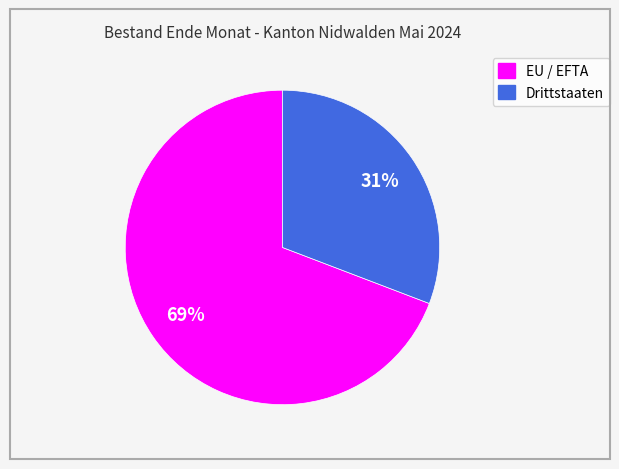

Approximately how many times larger is the value at Drittstaaten compared to EU / EFTA?

0.4